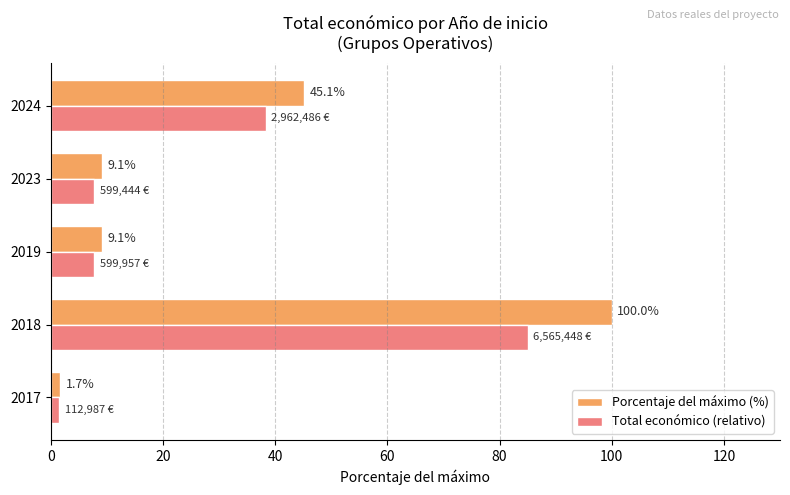

Which category has the highest value across all series?

2018